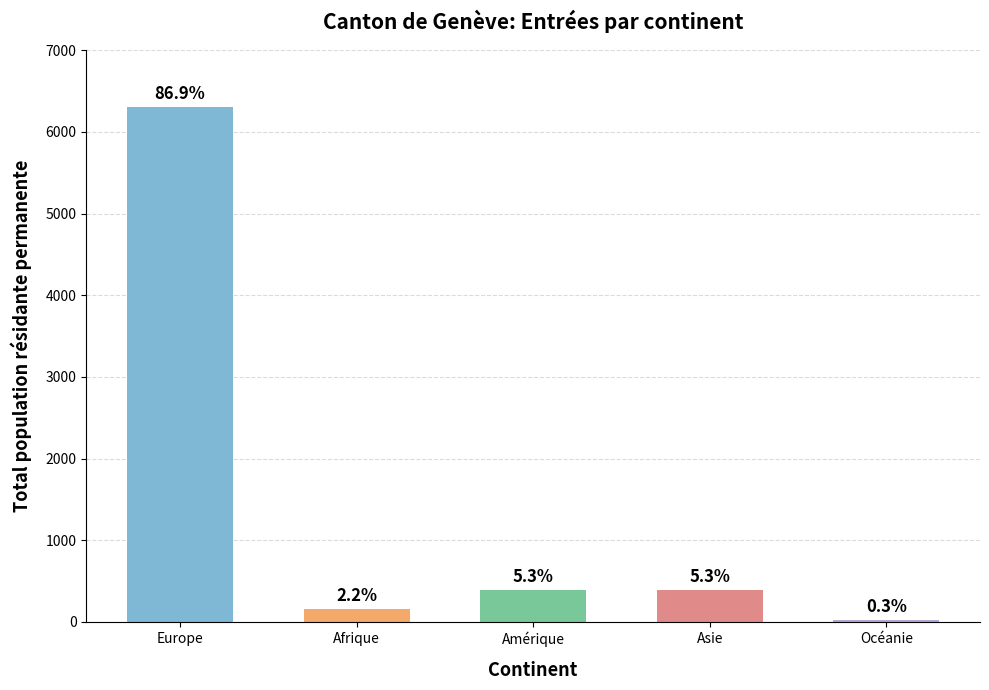

Reading right to left, transcribe all the data shown in this chart.

Océanie=23	Asie=384	Amérique=384	Afrique=158	Europe=6307